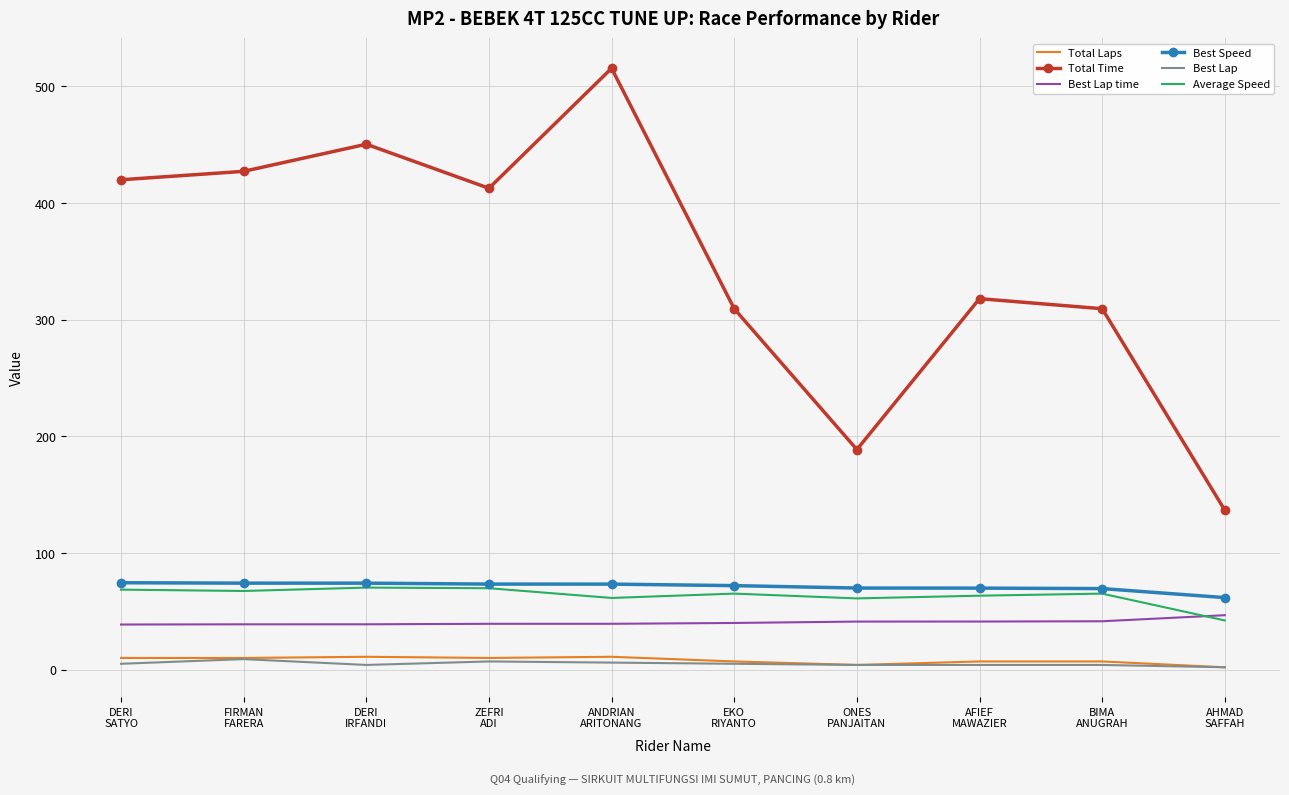

What are all the series names shown in the legend?

Total Laps, Total Time, Best Lap time, Best Speed, Best Lap, Average Speed